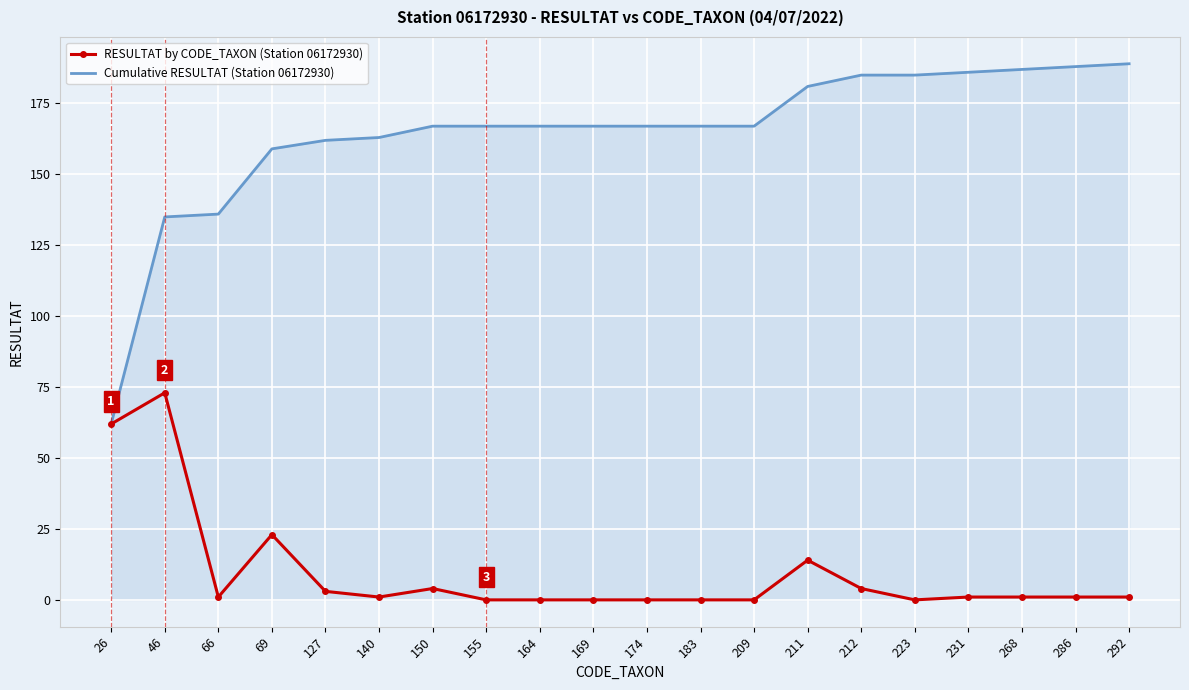

Rank the series by their average value, from lowest to highest.

RESULTAT by CODE_TAXON (Station 06172930), Cumulative RESULTAT (Station 06172930)